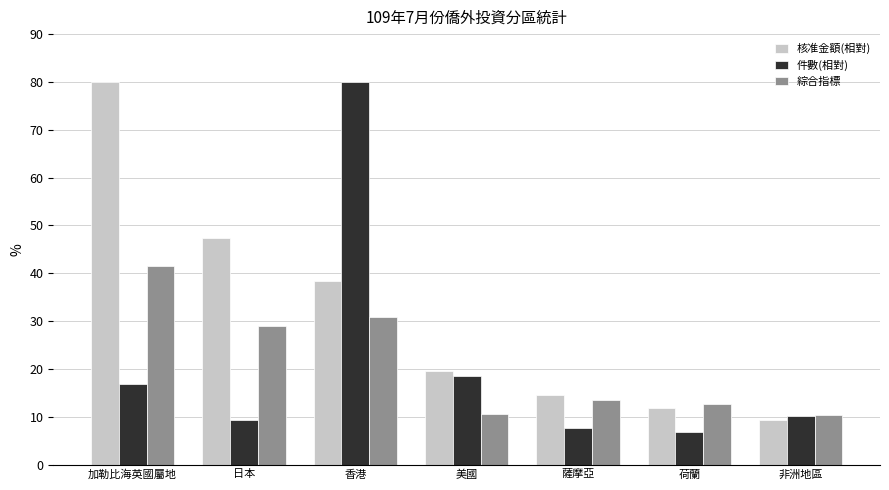

Which series changed the most between 日本 and 非洲地區?

核准金額(相對)